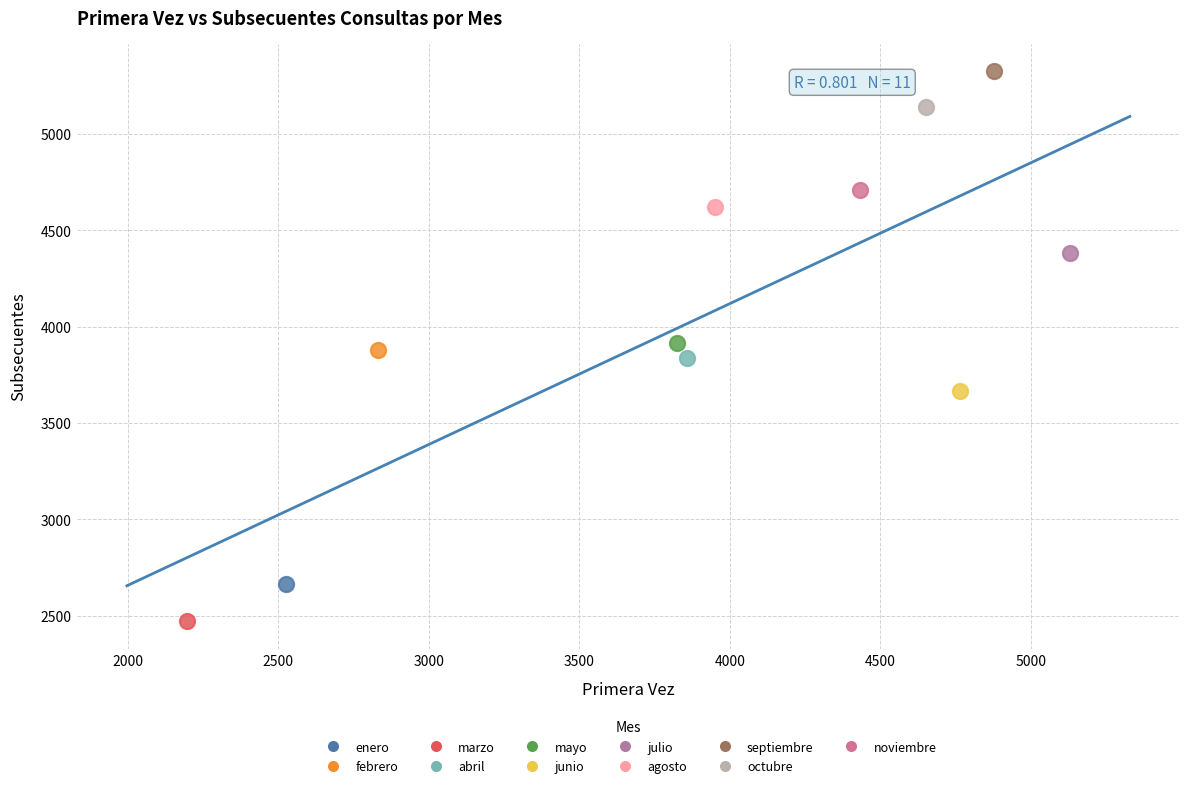

What are all the series names shown in the legend?

enero, febrero, marzo, abril, mayo, junio, julio, agosto, septiembre, octubre, noviembre